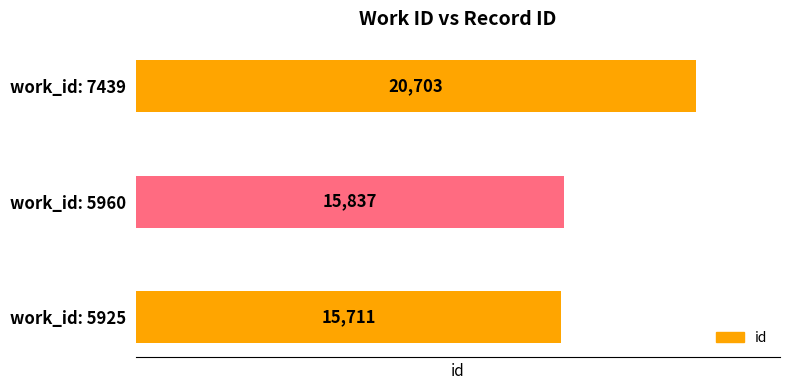

What is the greatest value displayed?

20703